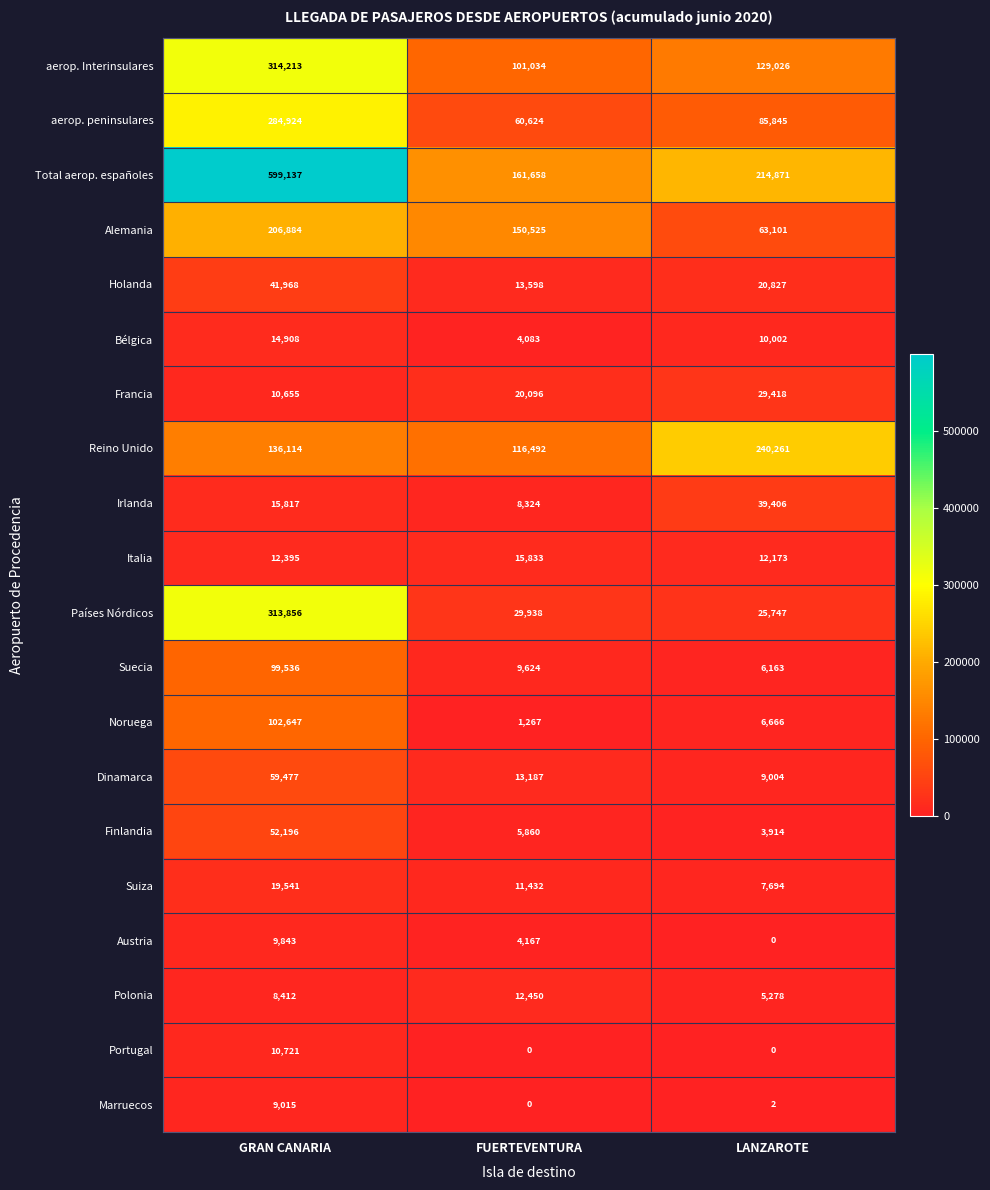

Which series has the largest range (max minus min)?

Total aerop. españoles